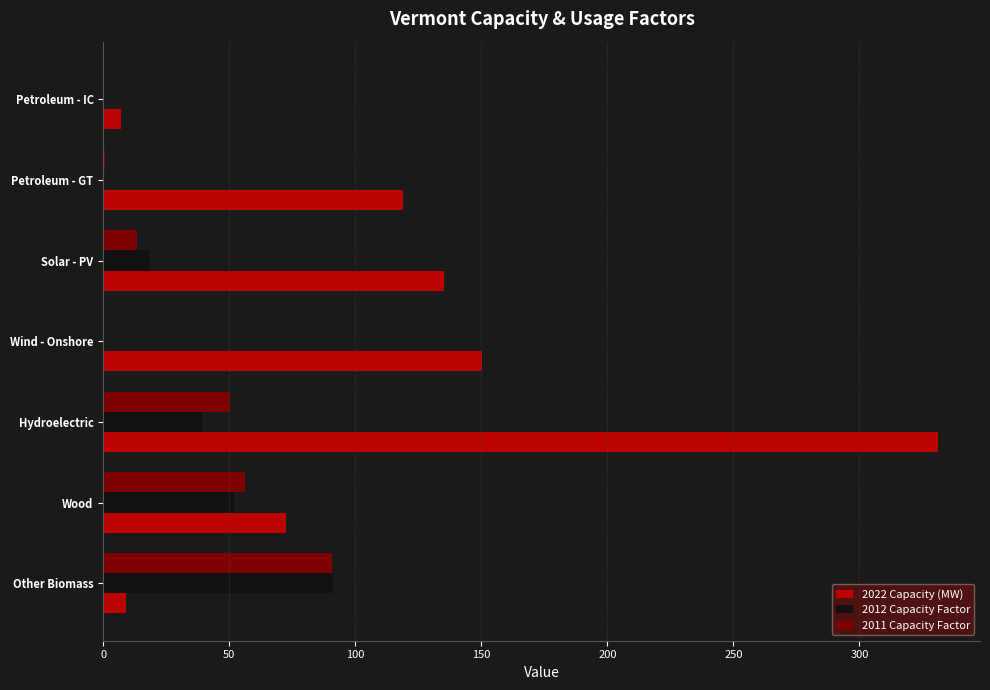

Which series changed the most between Hydroelectric and Wind - Onshore?

2022 Capacity (MW)